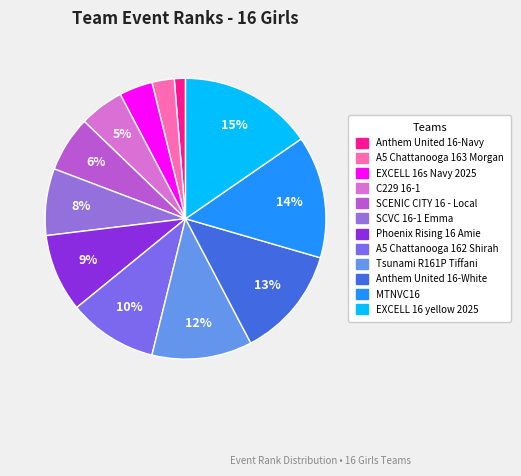

To the nearest percent, what is the average slice percentage?

8%